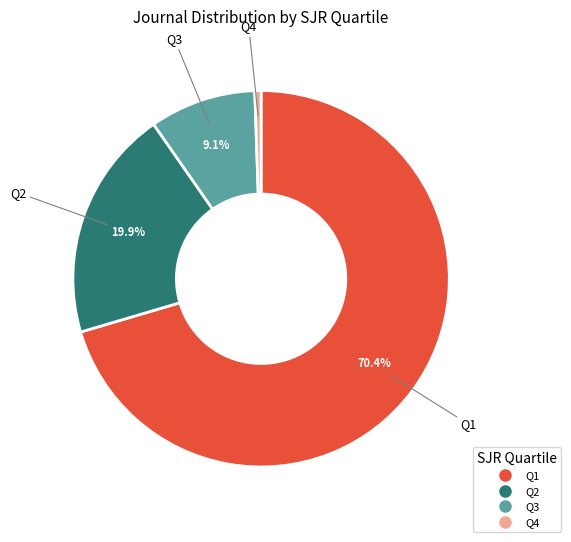

True or false: Q3 accounts for 9% of the total.

True